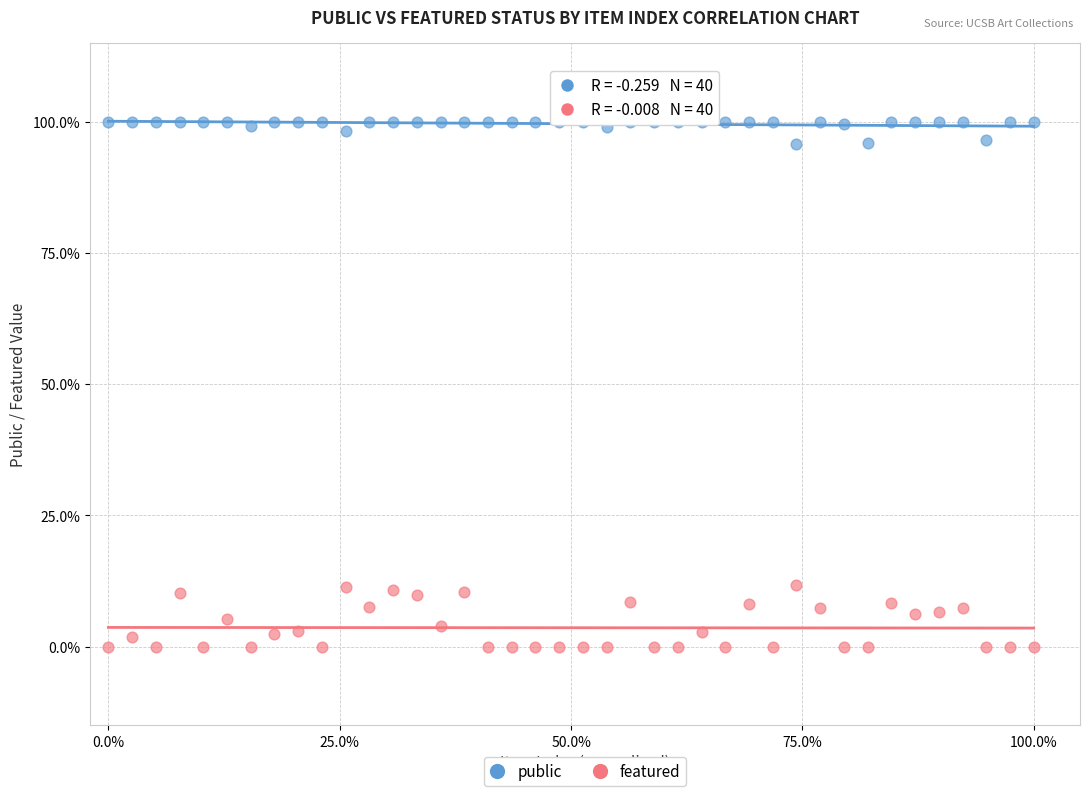

What are all the series names shown in the legend?

public, featured